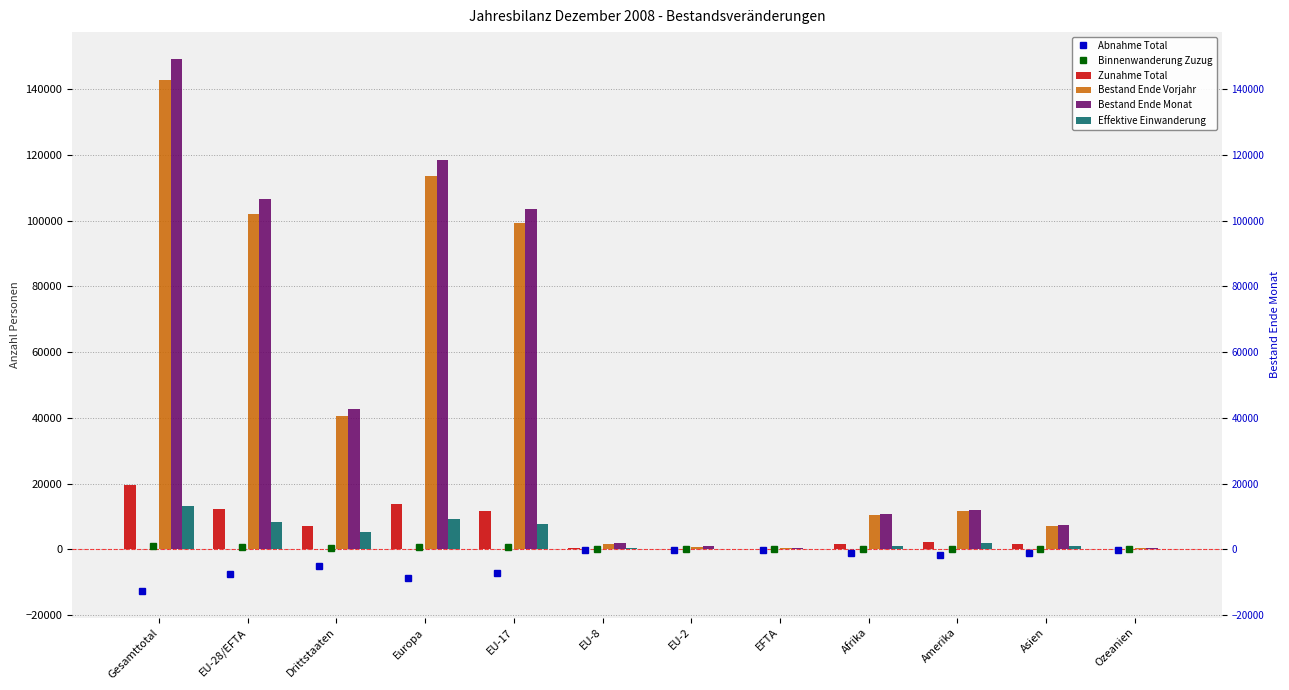

At which category does the chart reach its peak across all series?

Gesamttotal